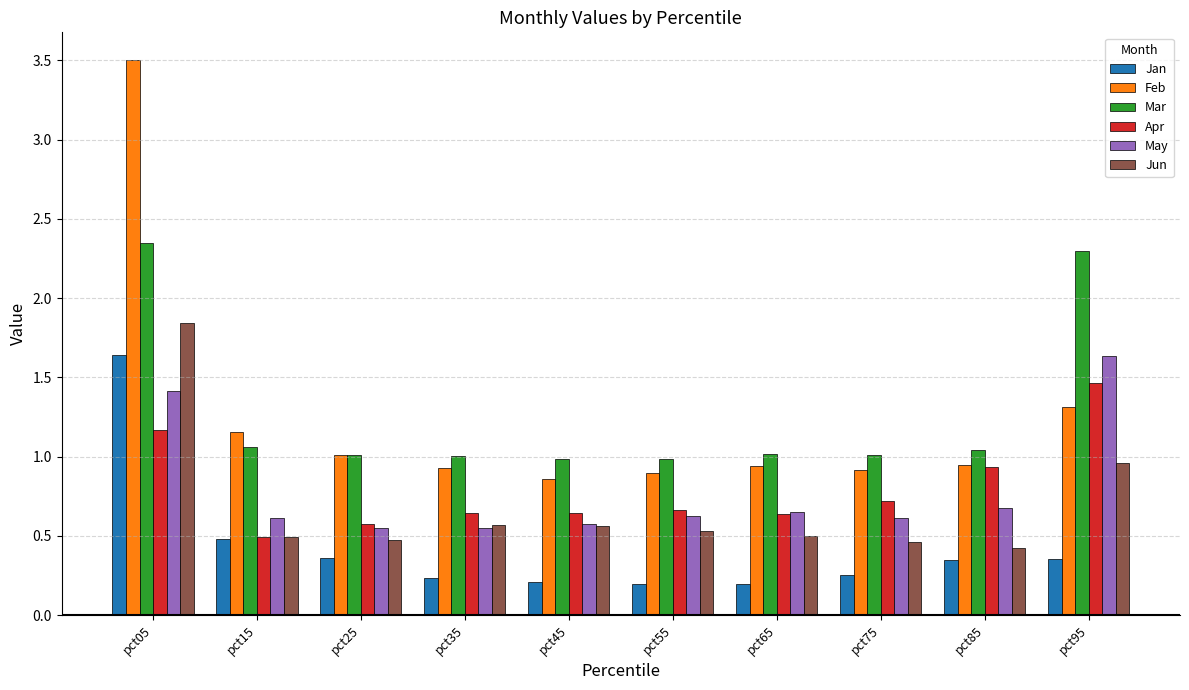

The value of Feb at pct75 is 0.9. True or false?

True